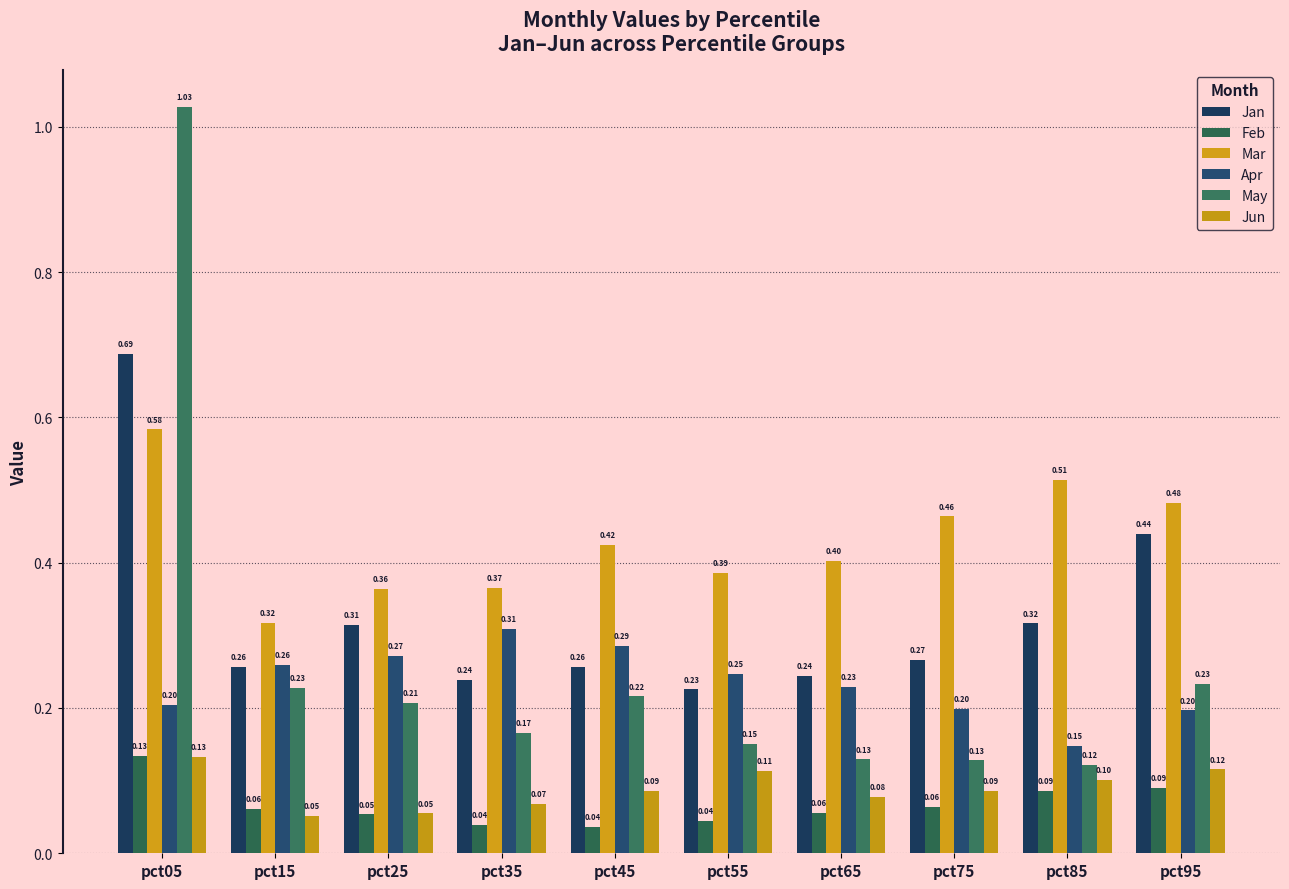

What are all the series names shown in the legend?

Jan, Feb, Mar, Apr, May, Jun